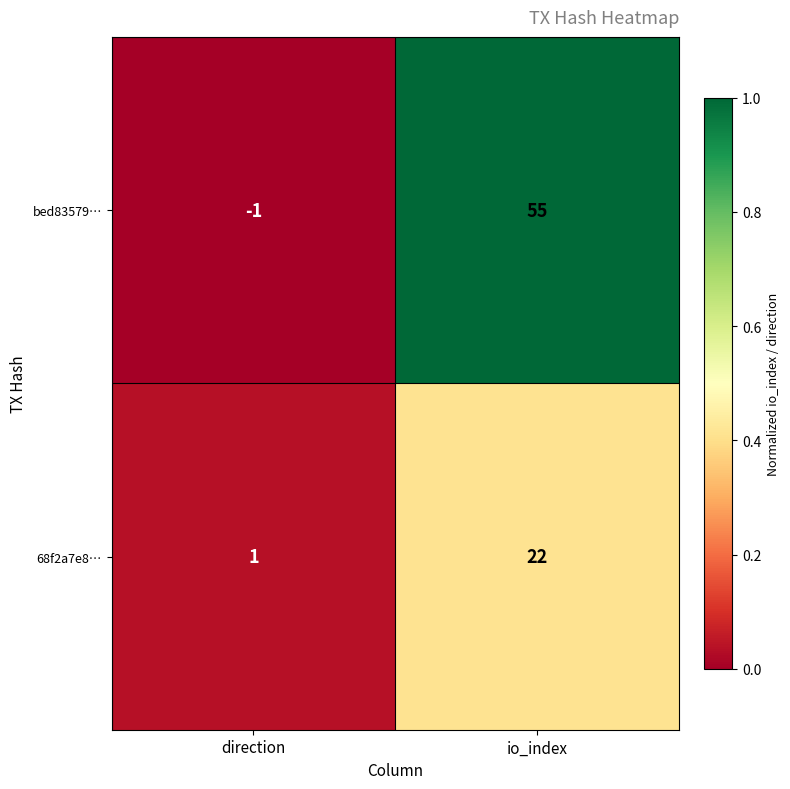

Which series has the largest range (max minus min)?

bed83579…